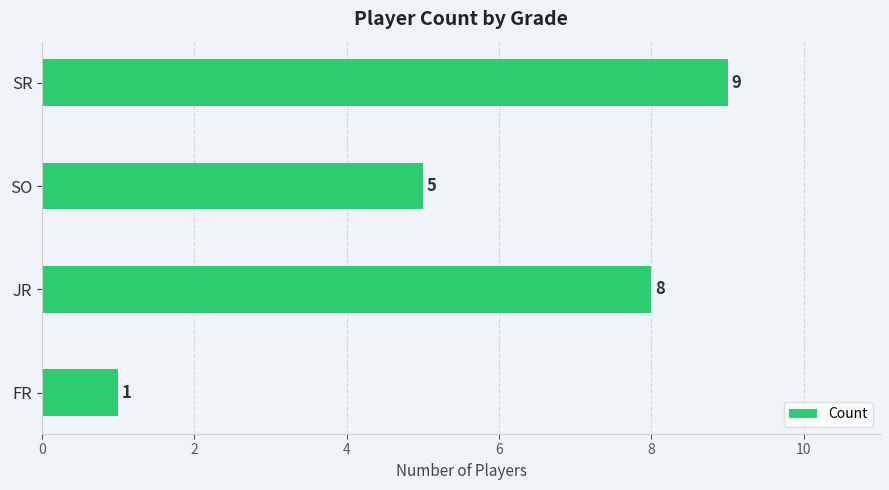

List the labels in order of value, largest first.

SR, JR, SO, FR